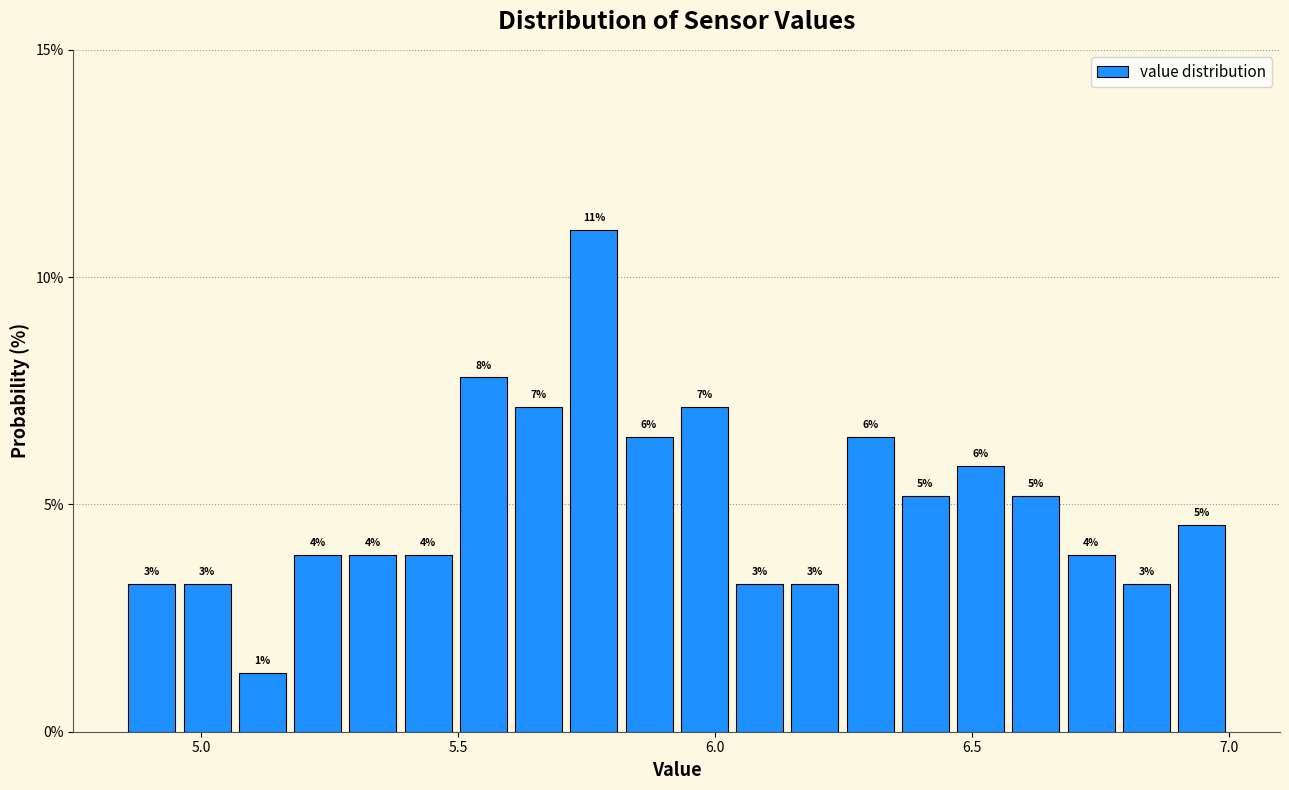

Read against the x-axis, roughly where is the centre of the tallest bar?

5.75